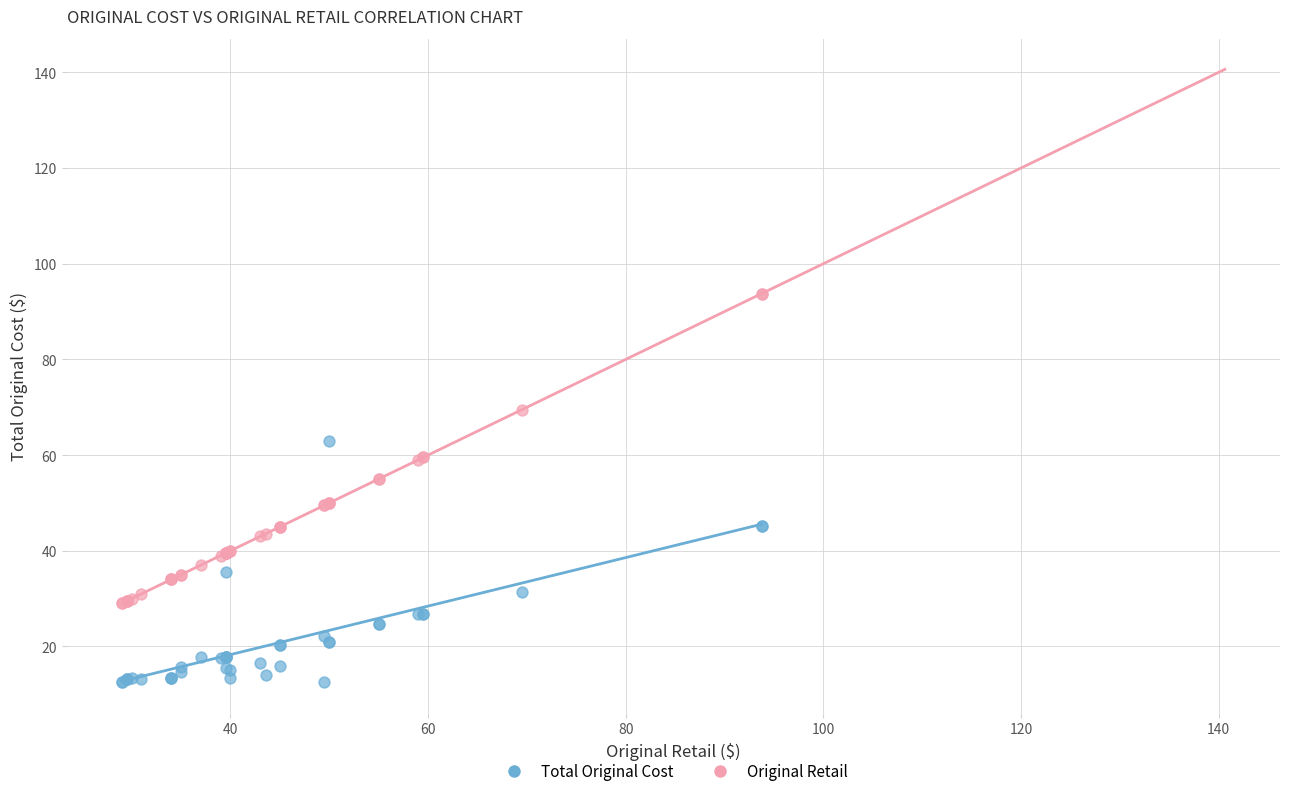

Which series has the largest Y range (max minus min)?

Original Retail